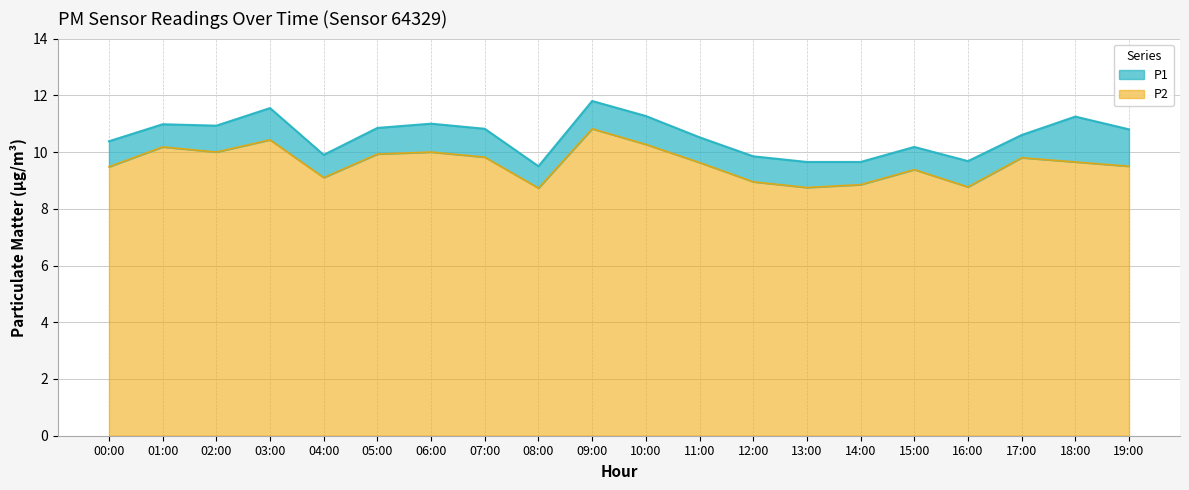

Where is the first local maximum for P1?

01:00